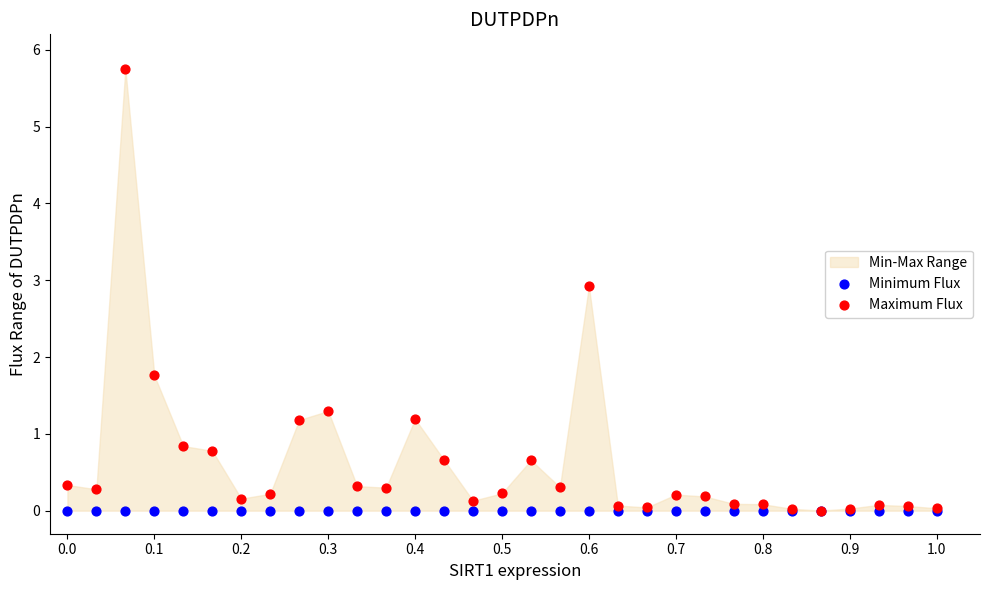

In the Maximum Flux series, what Y value is closest to 2?

1.8